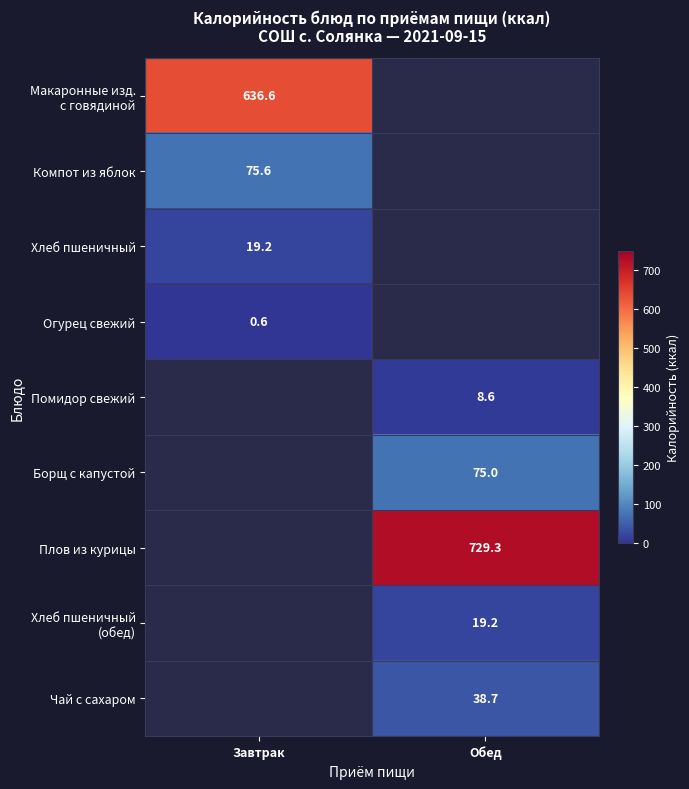

Is it true that Хлеб пшеничный equals 31.0 at Завтрак?

False